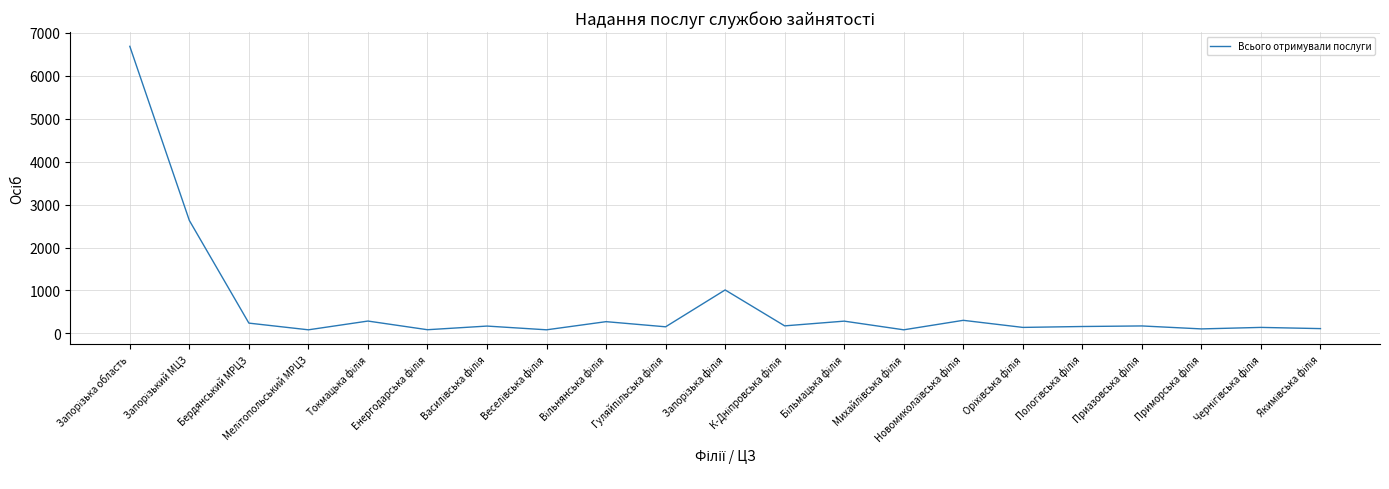

What is the greatest value displayed?

6689